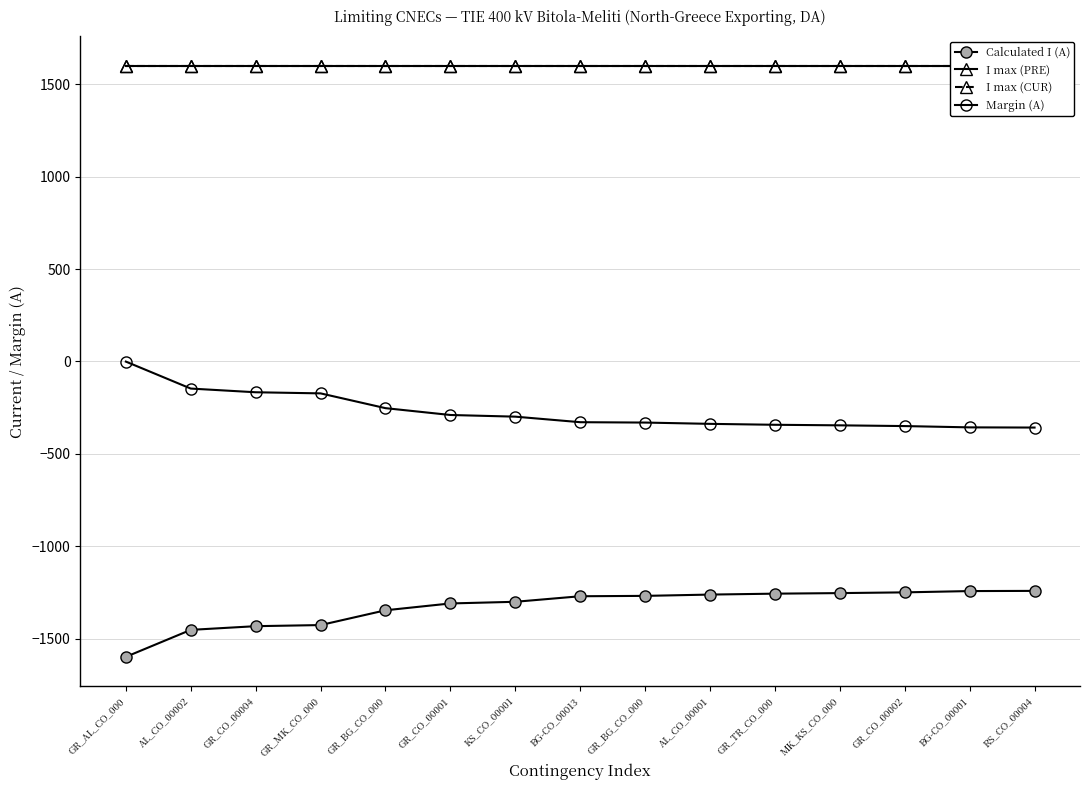

What is the spread (max minus min) of values at AL_CO_00001?

2862